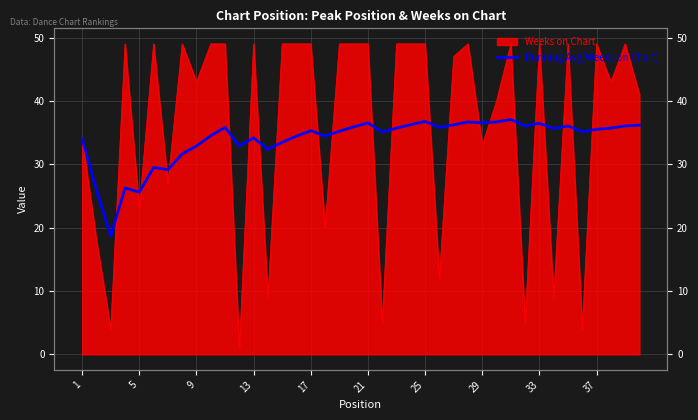

How many lines are shown in the chart?

1